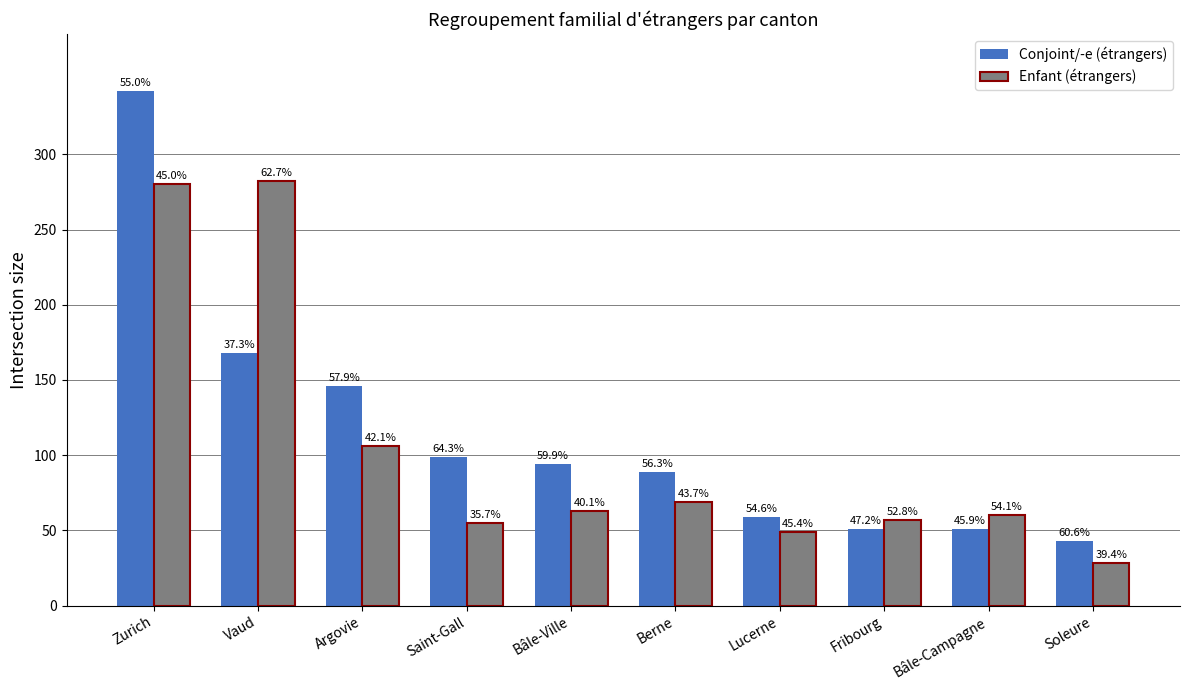

Reading right to left, transcribe all the data shown in this chart.

Conjoint/-e (étrangers): Soleure=43	Bâle-Campagne=51	Fribourg=51	Lucerne=59	Berne=89	Bâle-Ville=94	Saint-Gall=99	Argovie=146	Vaud=168	Zurich=342
Enfant (étrangers): Soleure=28	Bâle-Campagne=60	Fribourg=57	Lucerne=49	Berne=69	Bâle-Ville=63	Saint-Gall=55	Argovie=106	Vaud=282	Zurich=280